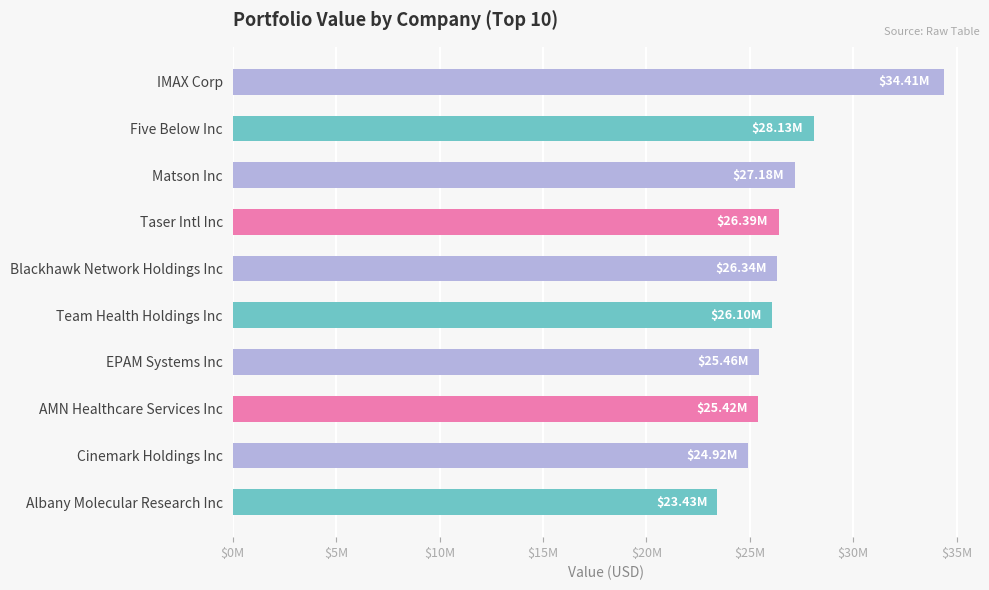

Does the chart contain any negative values?

No